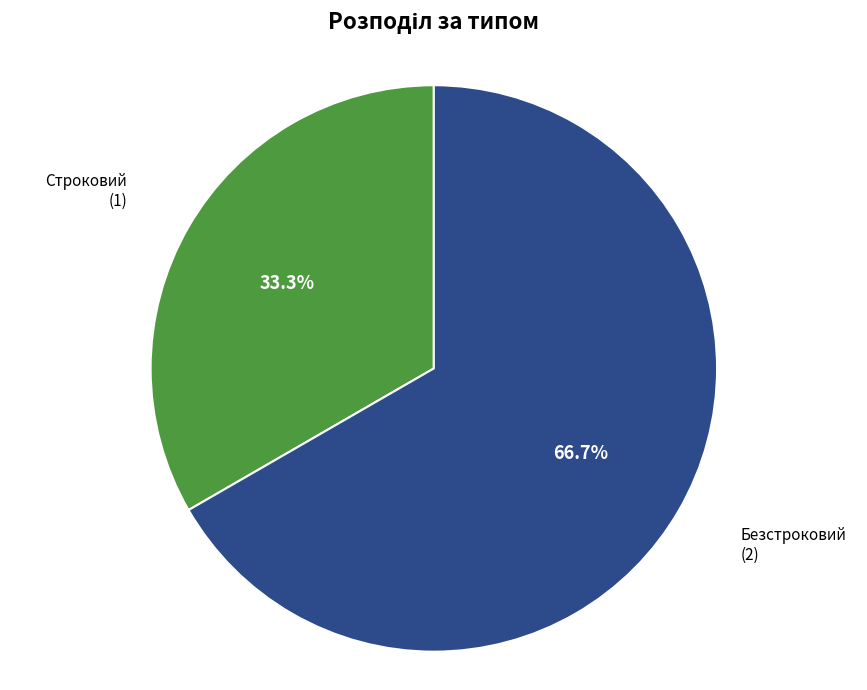

Combined, what portion of the pie is Строковий and Безстроковий?

100.0%